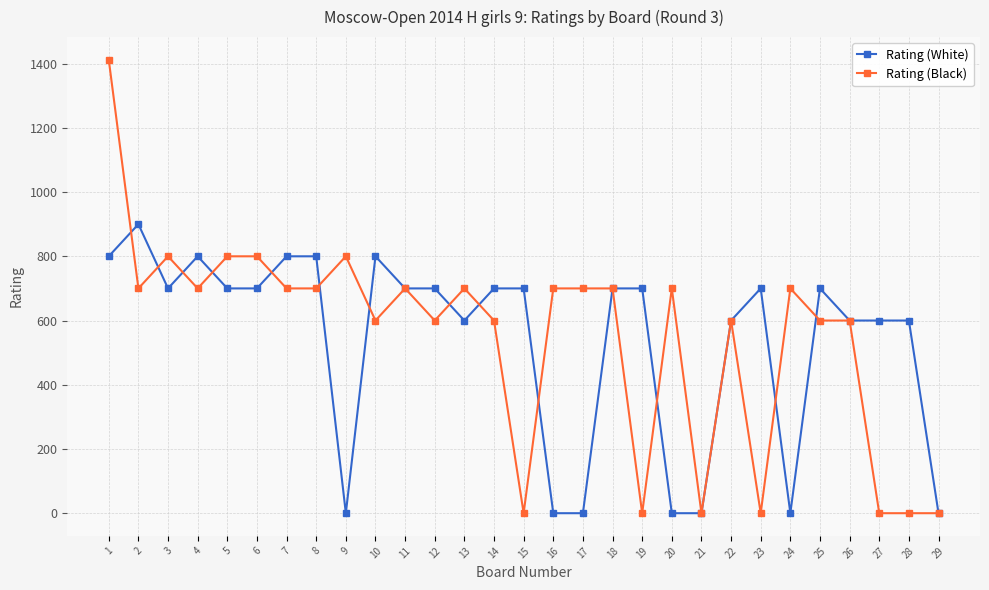

What is the difference between the maximum and minimum values in the Rating (Black) series?

1412